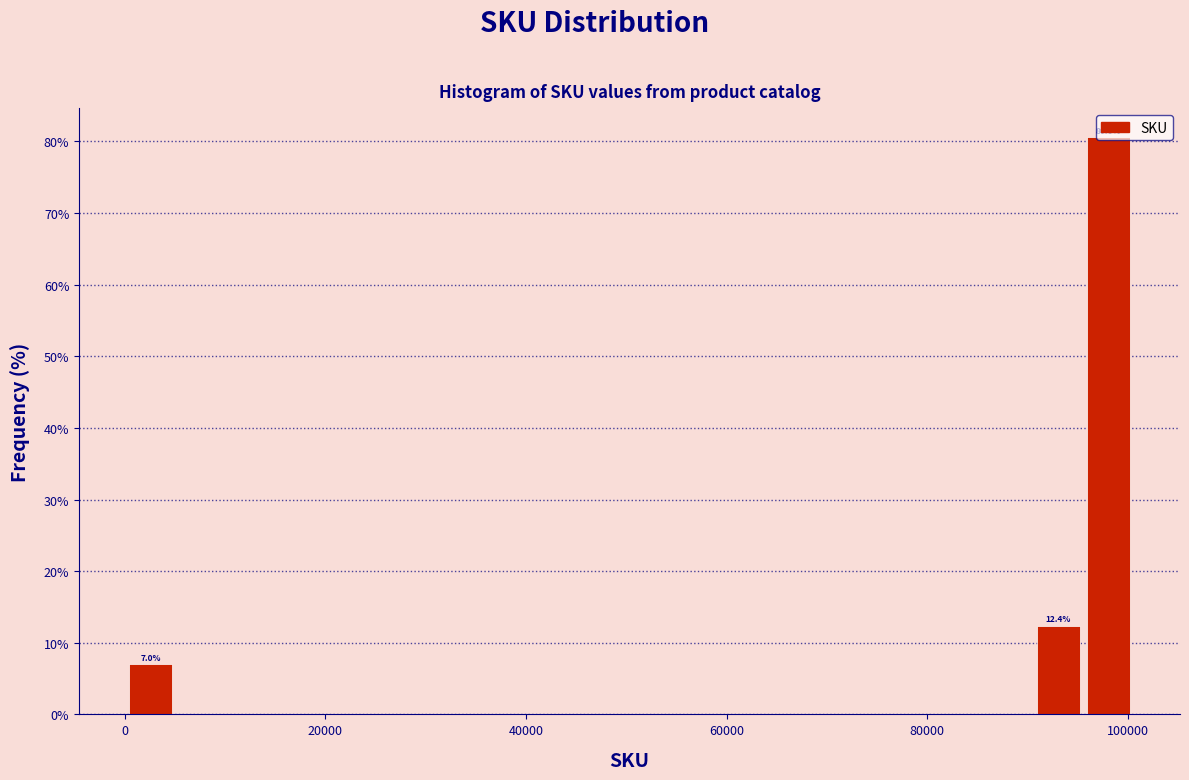

Around what value on the x-axis is the tallest bar? Give the approximate position of its centre, as read against the axis.

98000